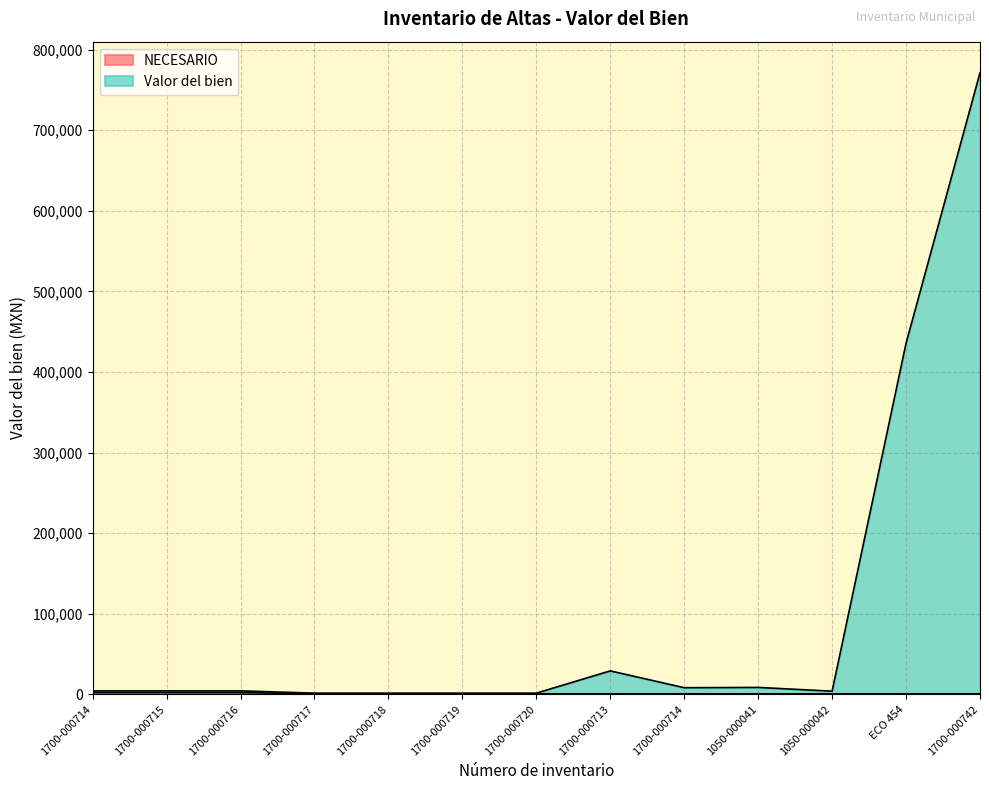

What is the greatest value displayed?

771304.9